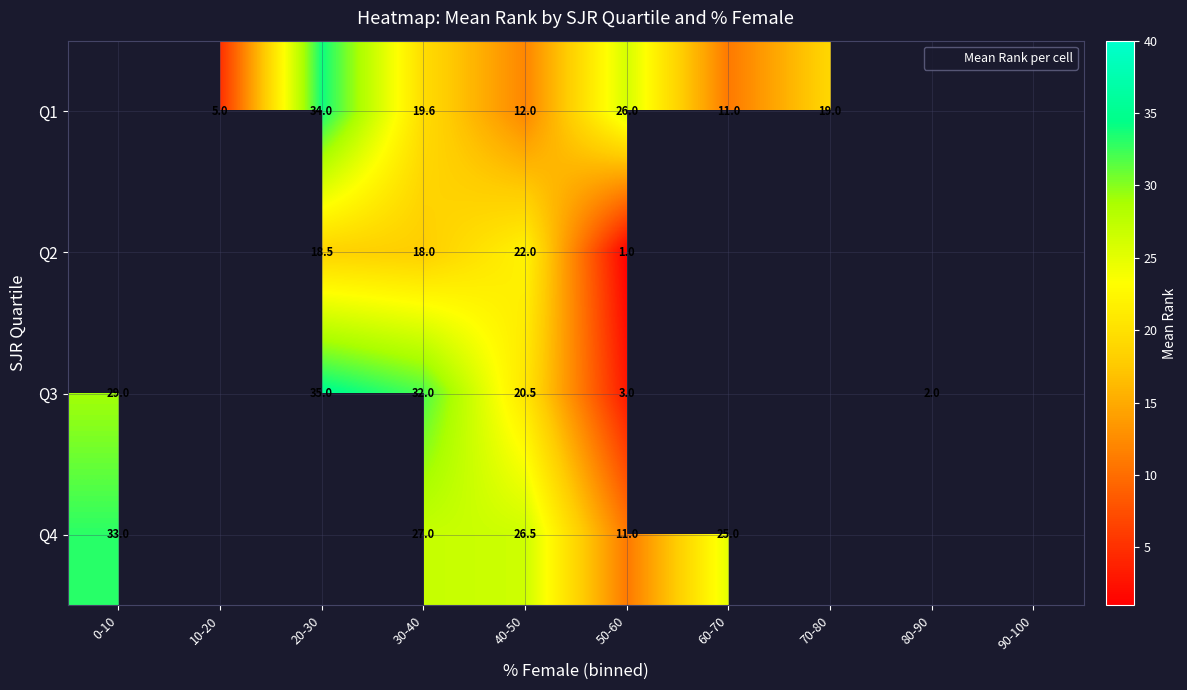

What is the smallest value displayed?

1.0